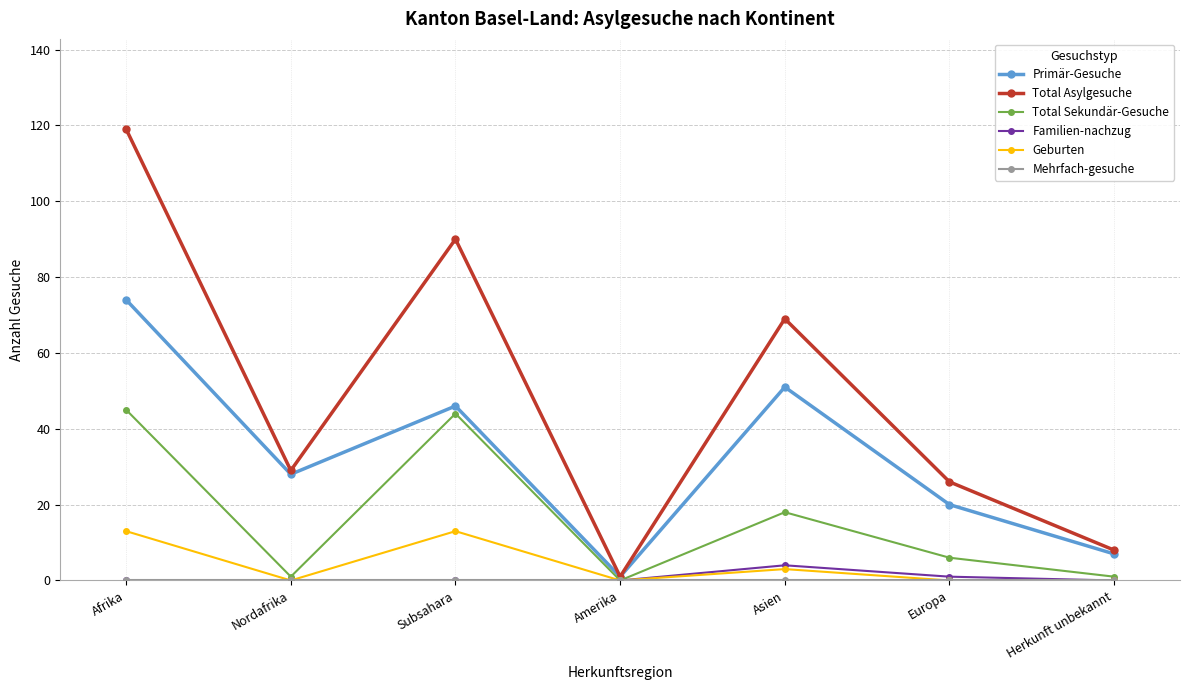

How many lines are shown in the chart?

6